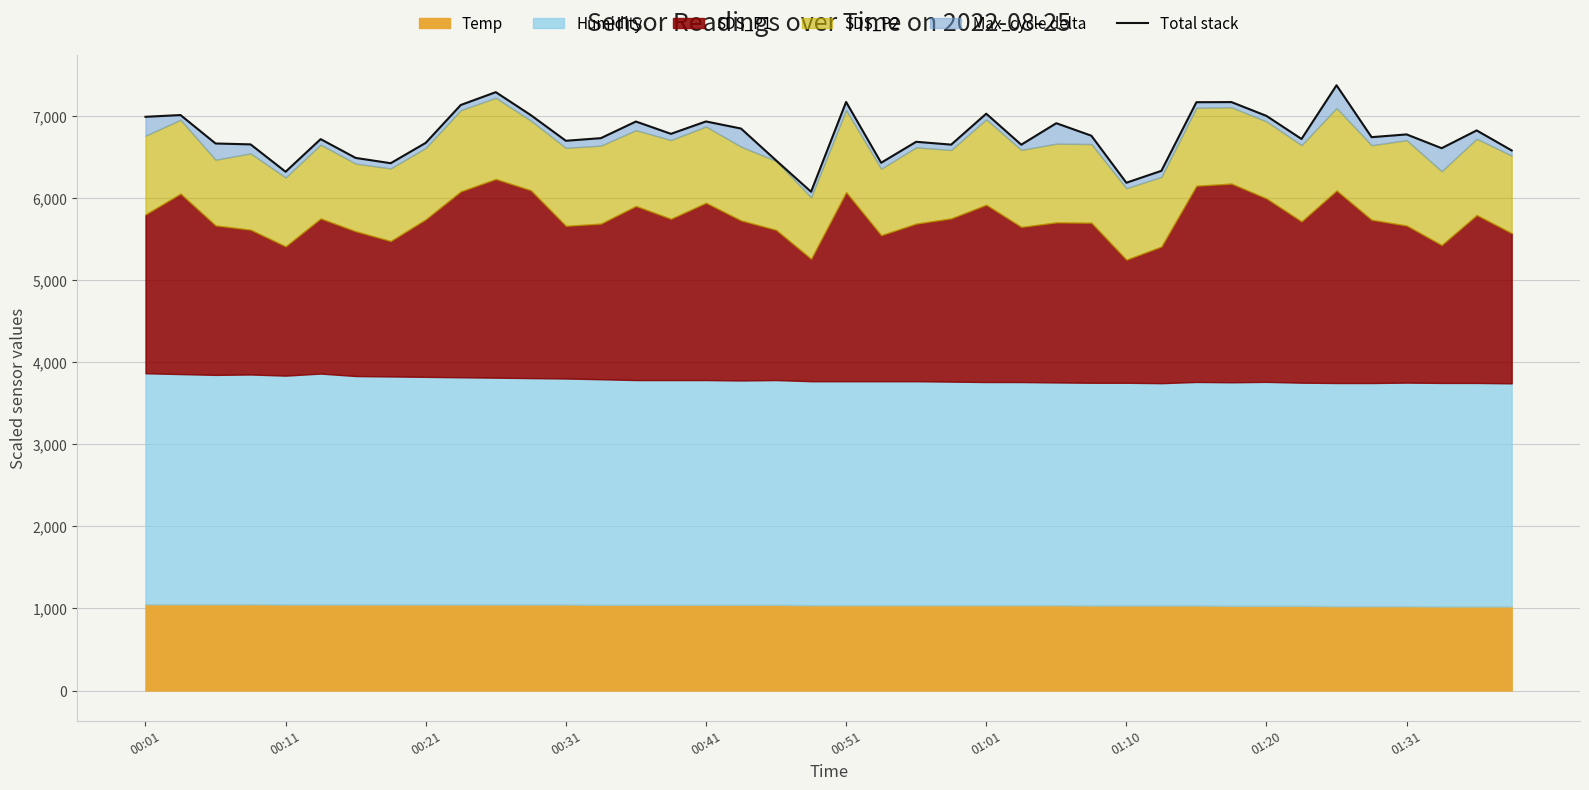

The chart shows a value of 6652.5 at 25. True or false?

True